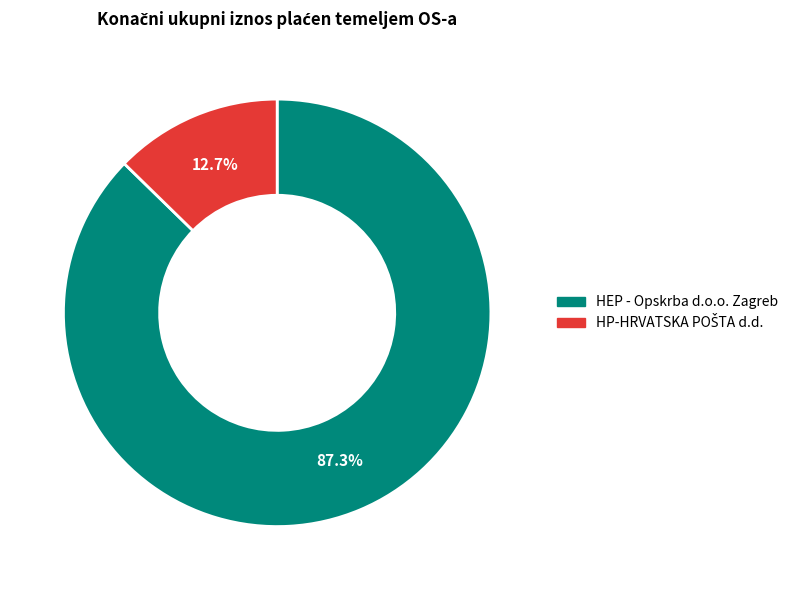

How many segments does this pie chart have?

2